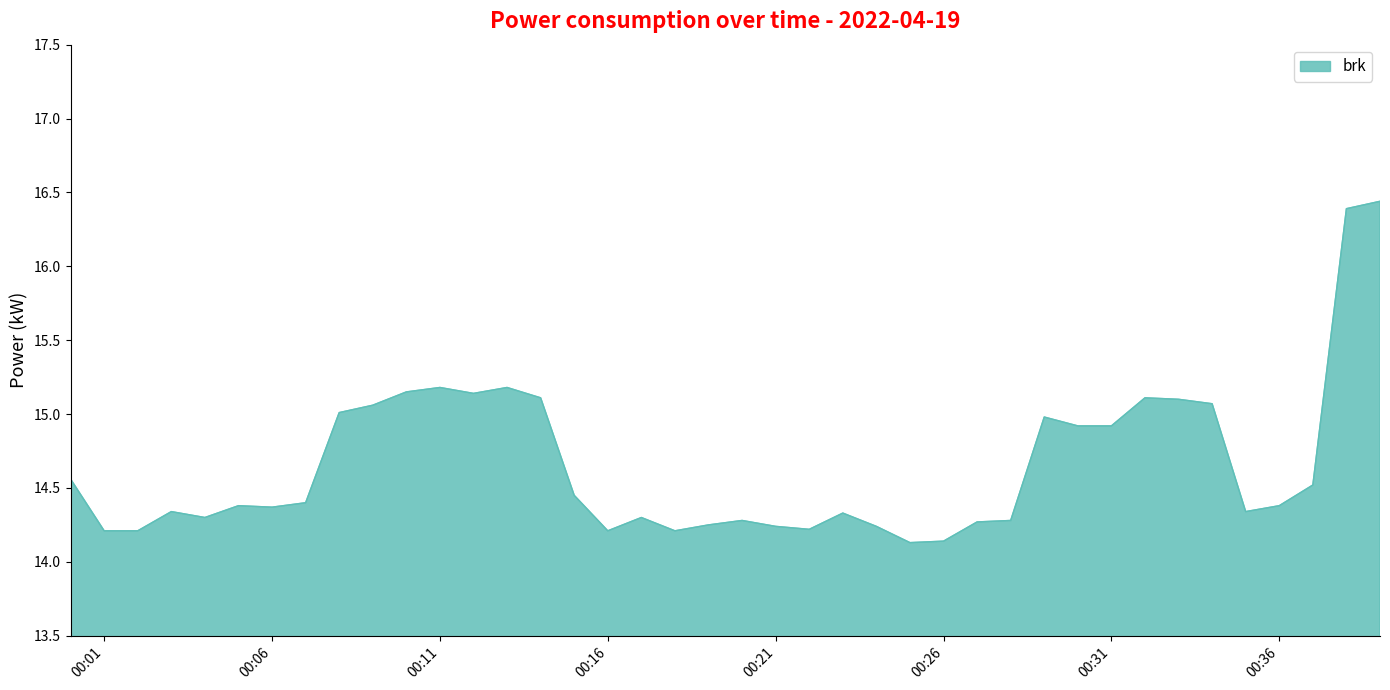

How many categories are shown in the chart?

40